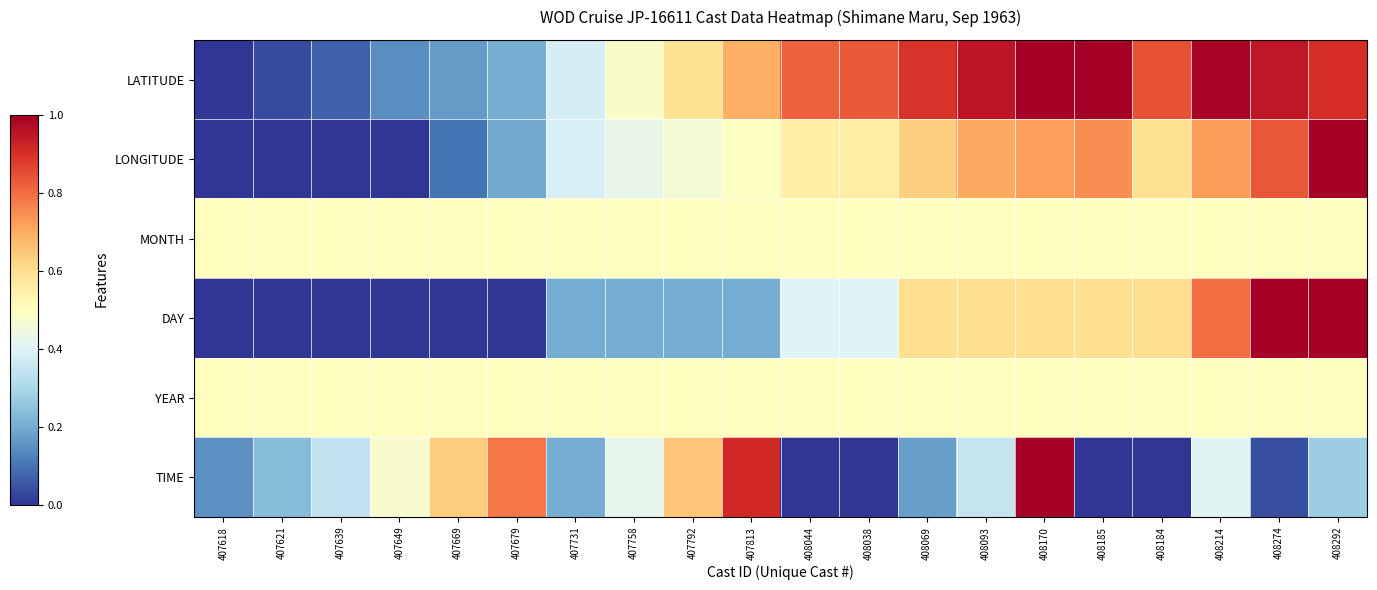

Which series has the largest range (max minus min)?

LATITUDE